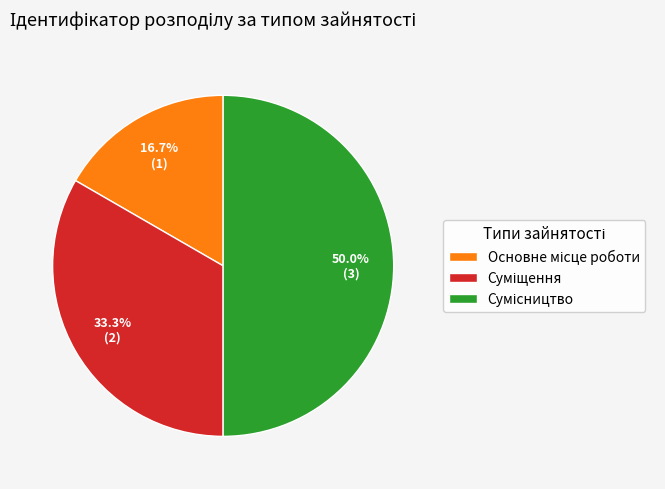

Count the number of slices in the pie.

3